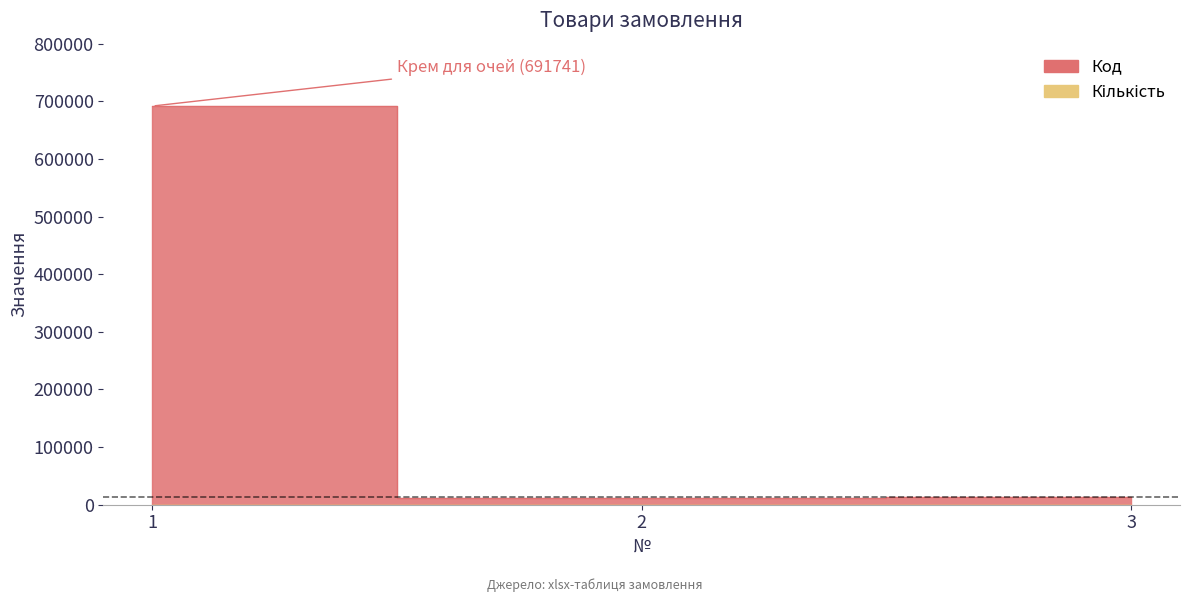

Rank the categories by value from highest to lowest.

1, 3, 2